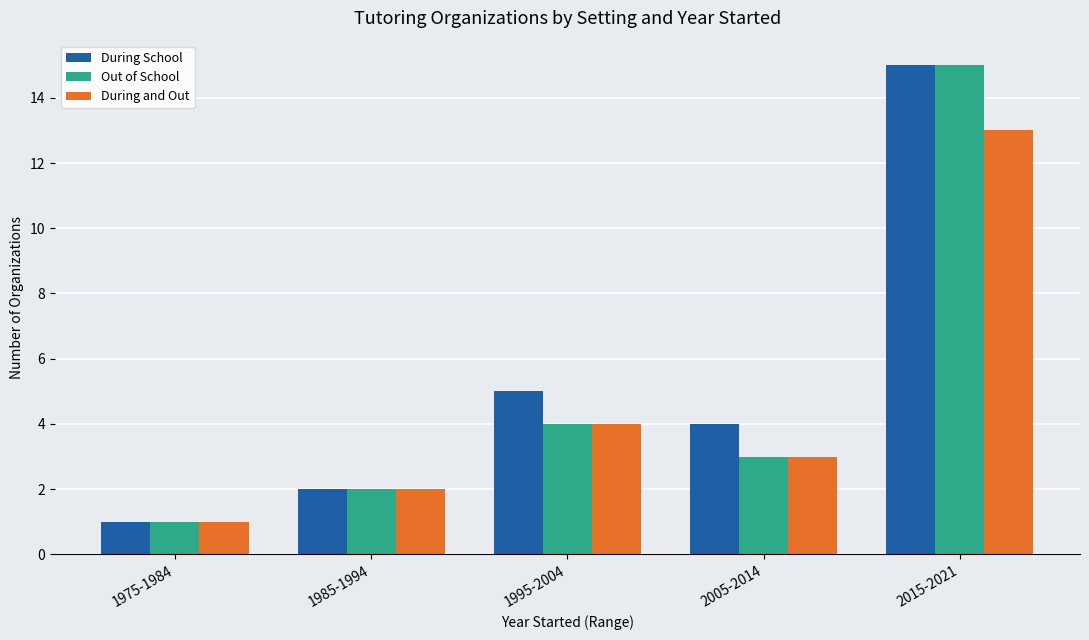

Is it true that Out of School equals 15 at 2015-2021?

True